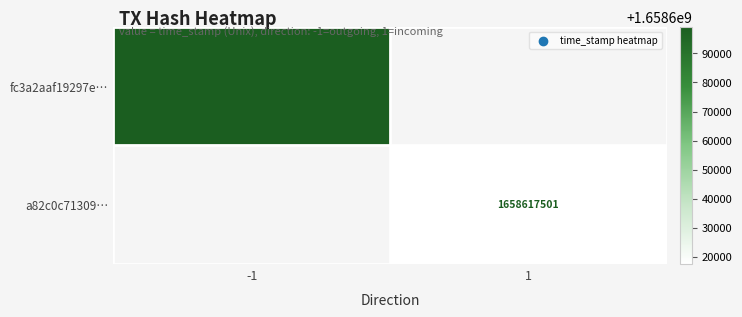

Is it true that fc3a2aaf19297e… equals 2409788760 at -1?

False